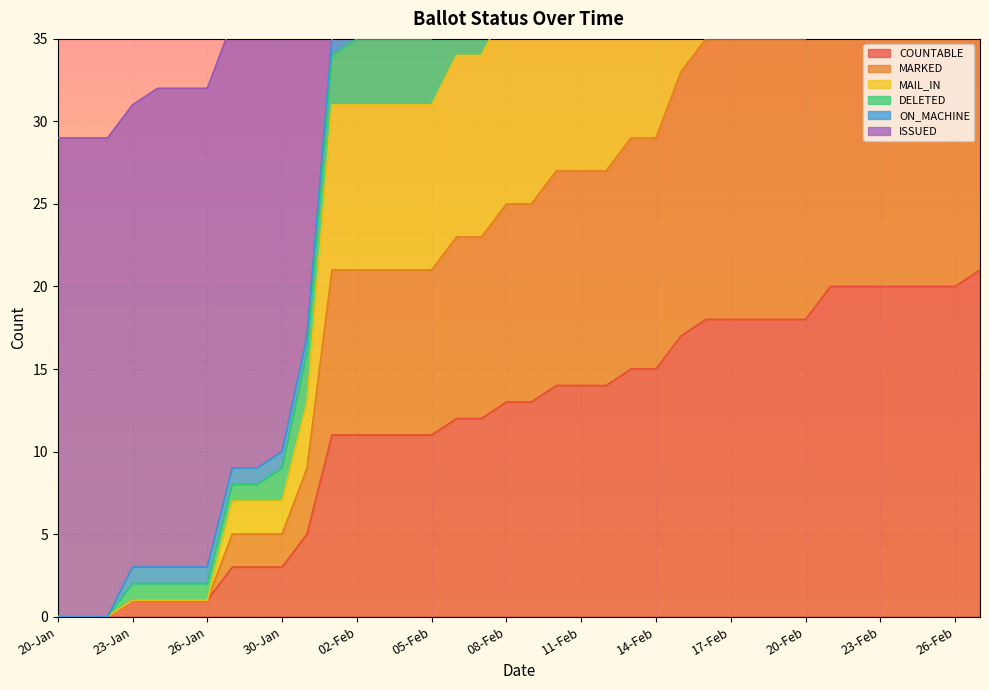

What is the maximum value for COUNTABLE?

21